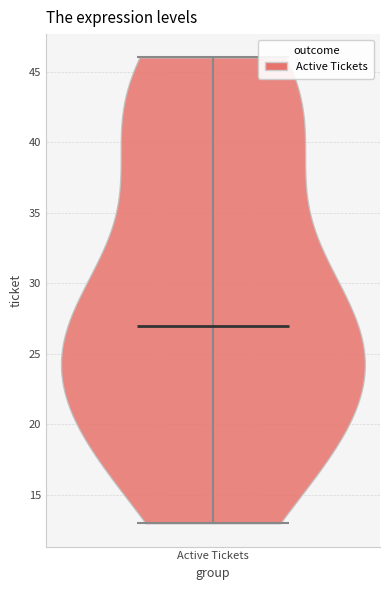

Read this violin plot against the y-axis: where its median line is, and the lowest and highest points the violin reaches. The values are not printed on the chart, so give them approximately, as read against the axis.

median line 27, lowest point 13, highest point 46